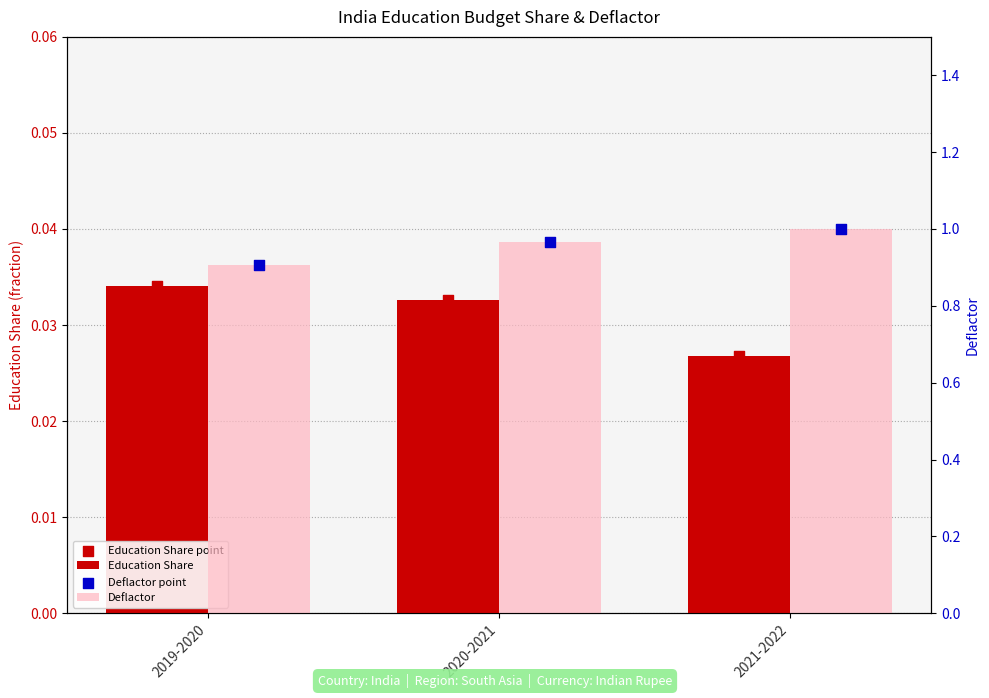

Is the value of Education Share at 2019-2020 greater than the value of Deflactor at 2019-2020?

No